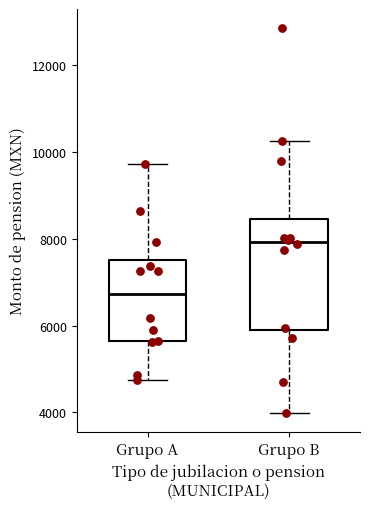

Which box's median line is the lowest?

Grupo A